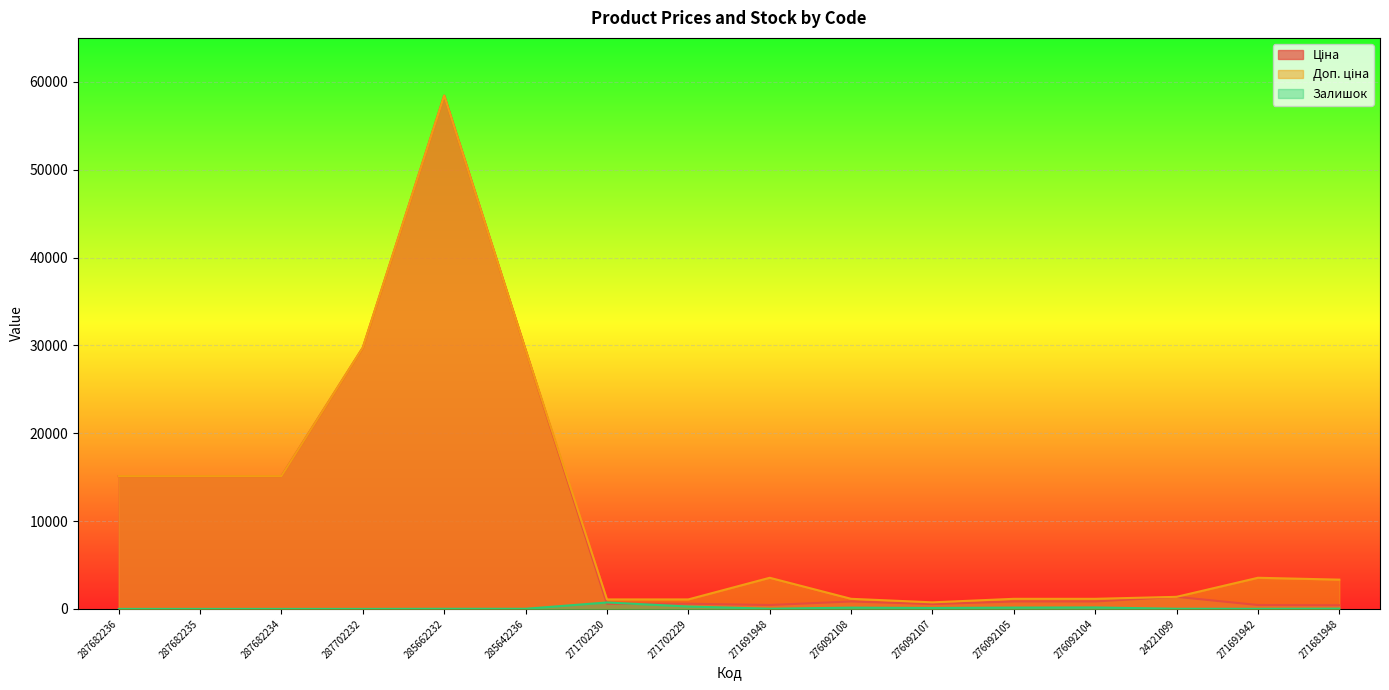

What is the label of the 1st point from the right?

271681948